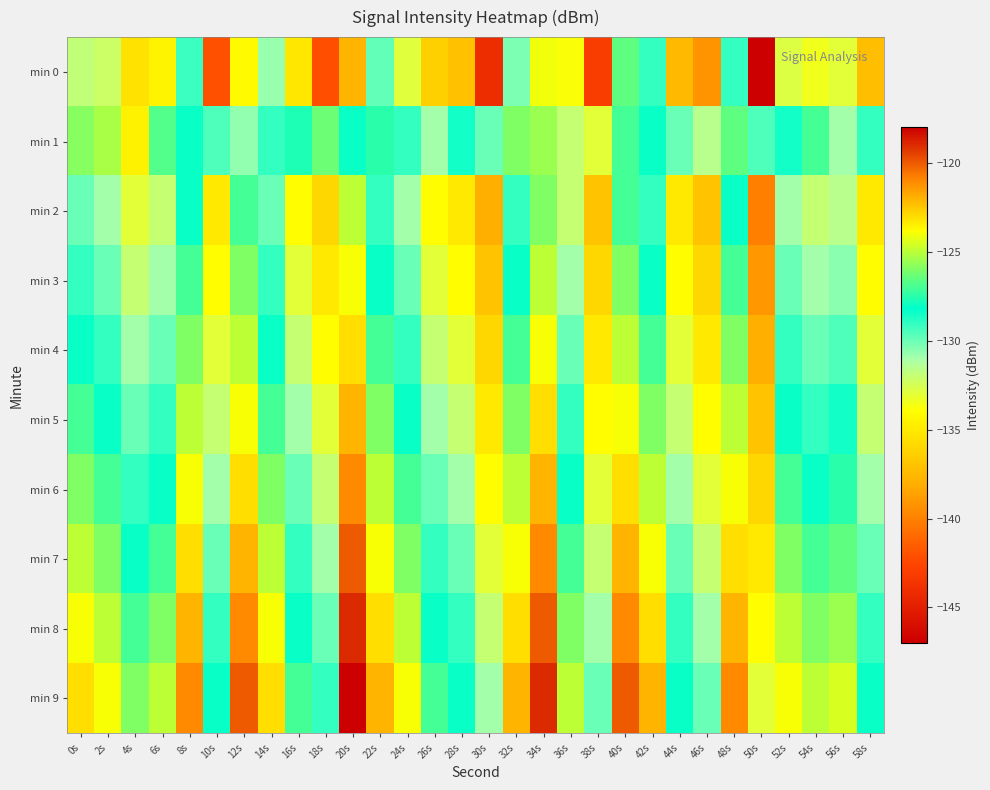

At which category does the chart reach its peak across all series?

20s